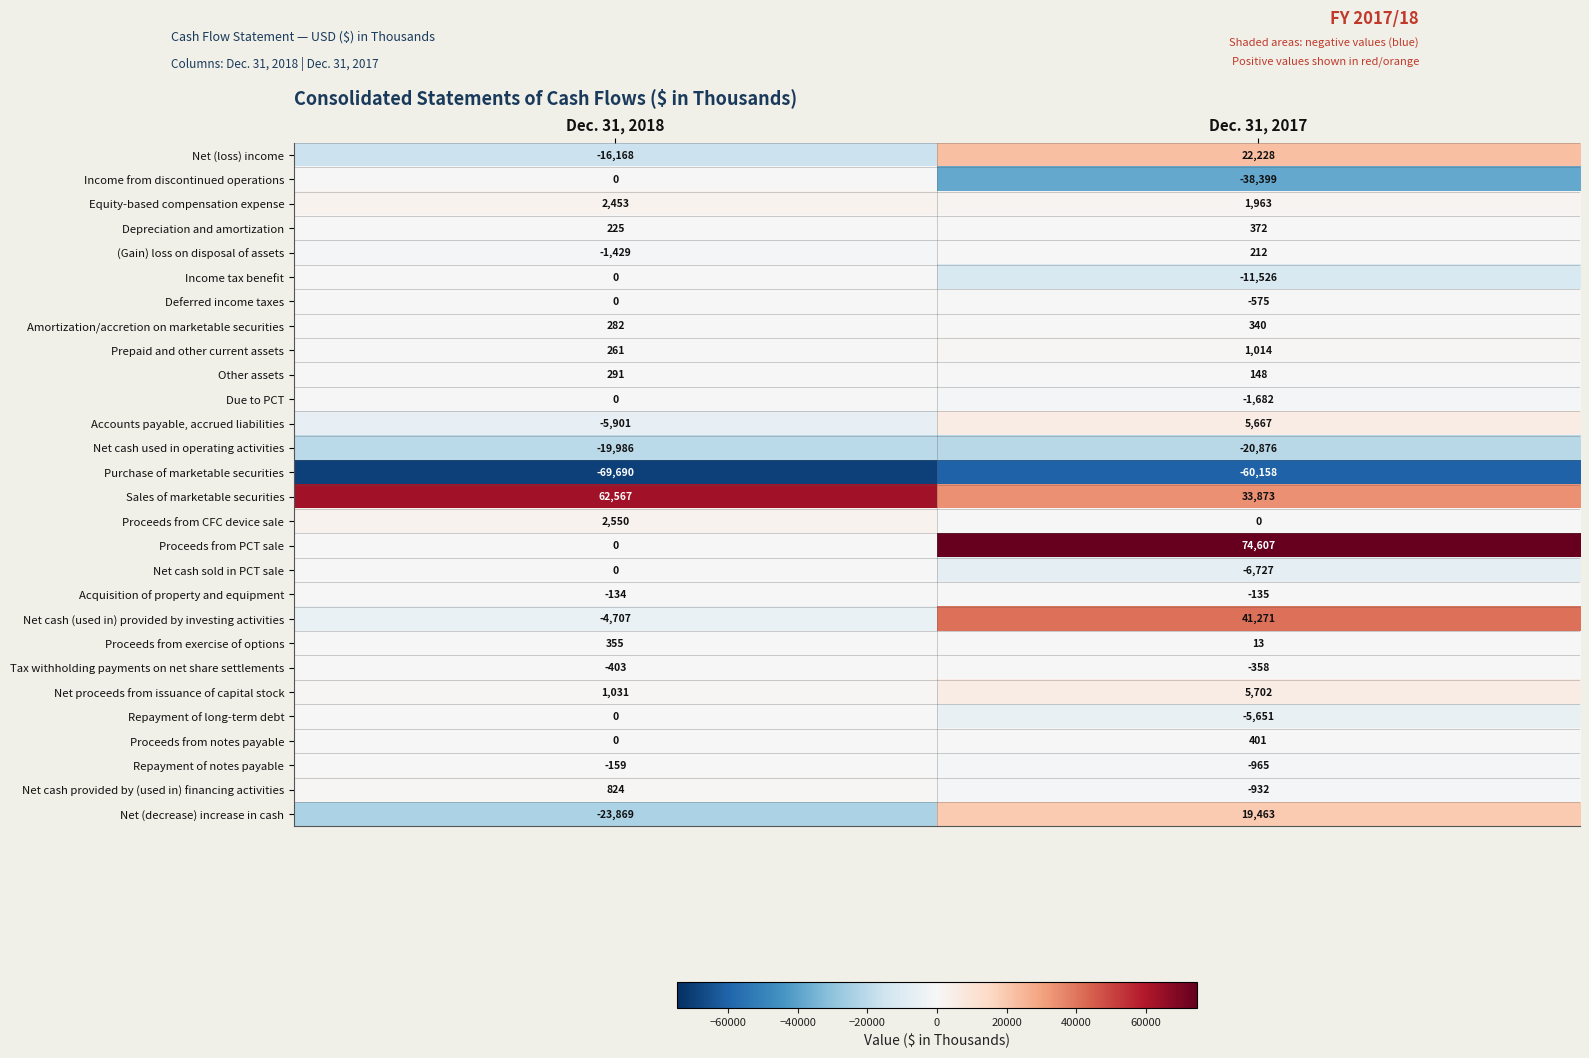

What is the difference between the maximum and minimum values in the Net proceeds from issuance of capital stock series?

4671